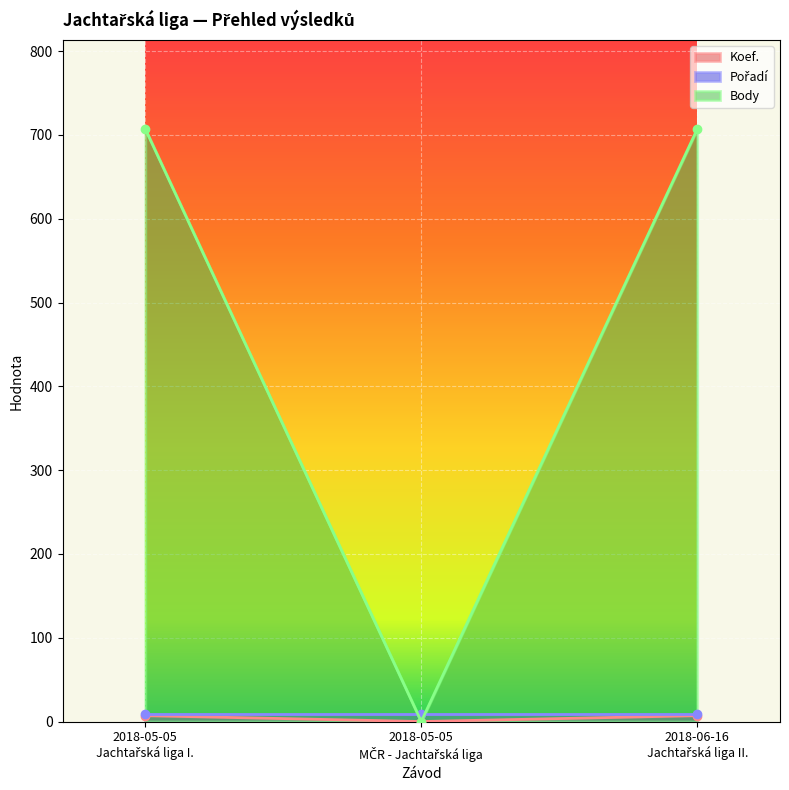

What is the difference between the maximum and minimum values in the Body series?

707